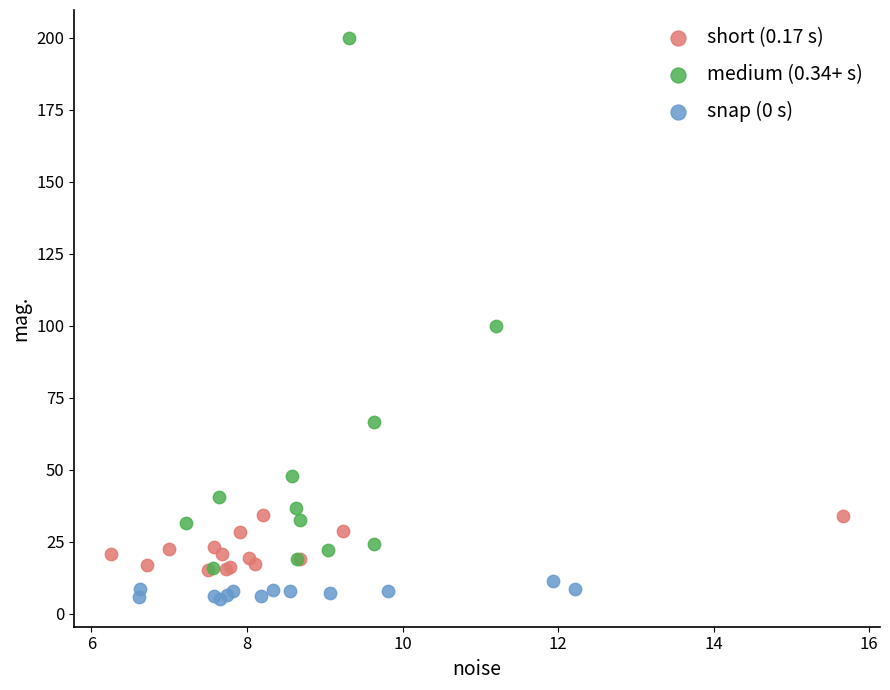

Which series has the widest spread of Y values?

medium (0.34+ s)